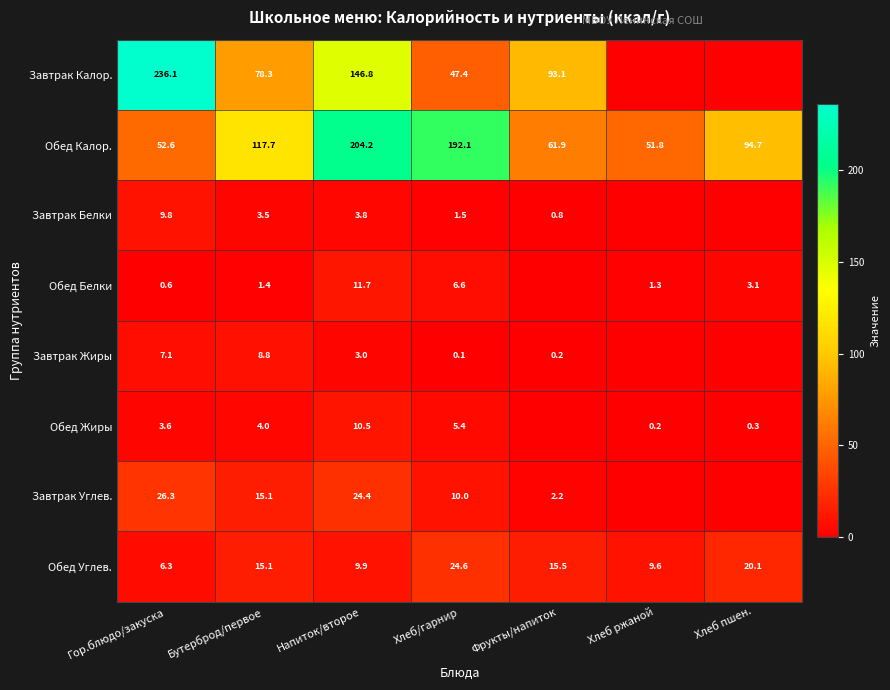

Rank the series at Хлеб/гарнир from highest to lowest value.

Обед Калор., Завтрак Калор., Обед Углев., Завтрак Углев., Обед Белки, Обед Жиры, Завтрак Белки, Завтрак Жиры